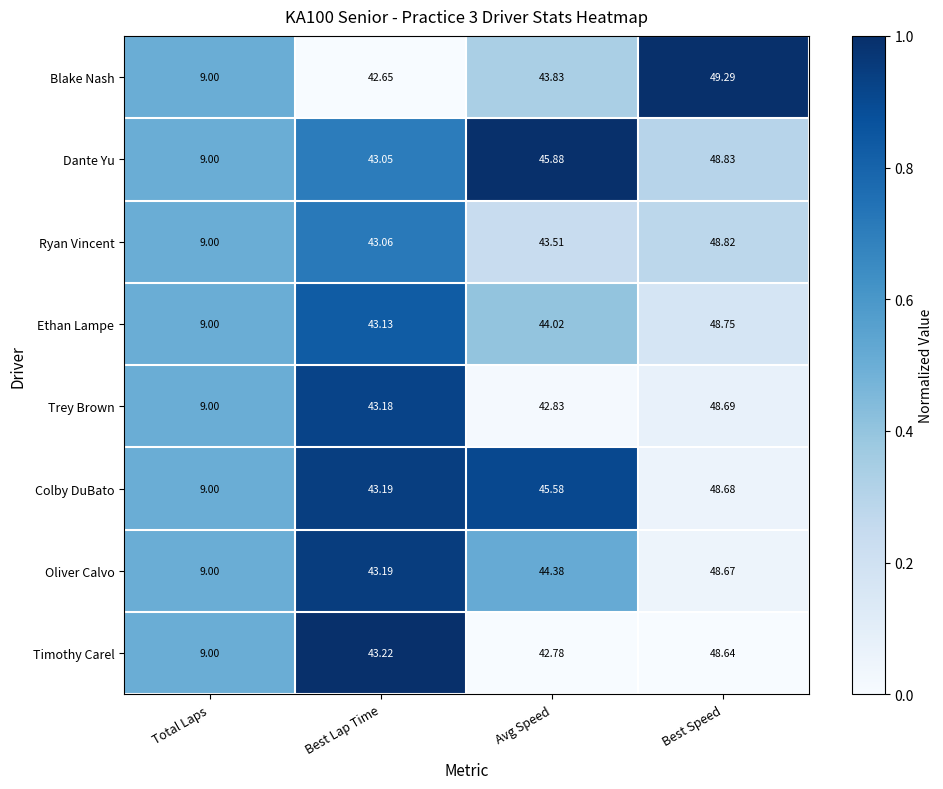

At which label does Ryan Vincent reach its minimum?

Total Laps